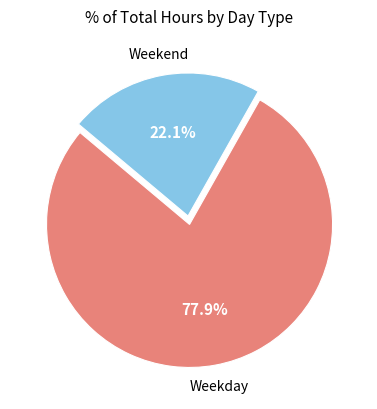

Does any single category account for the majority?

Yes